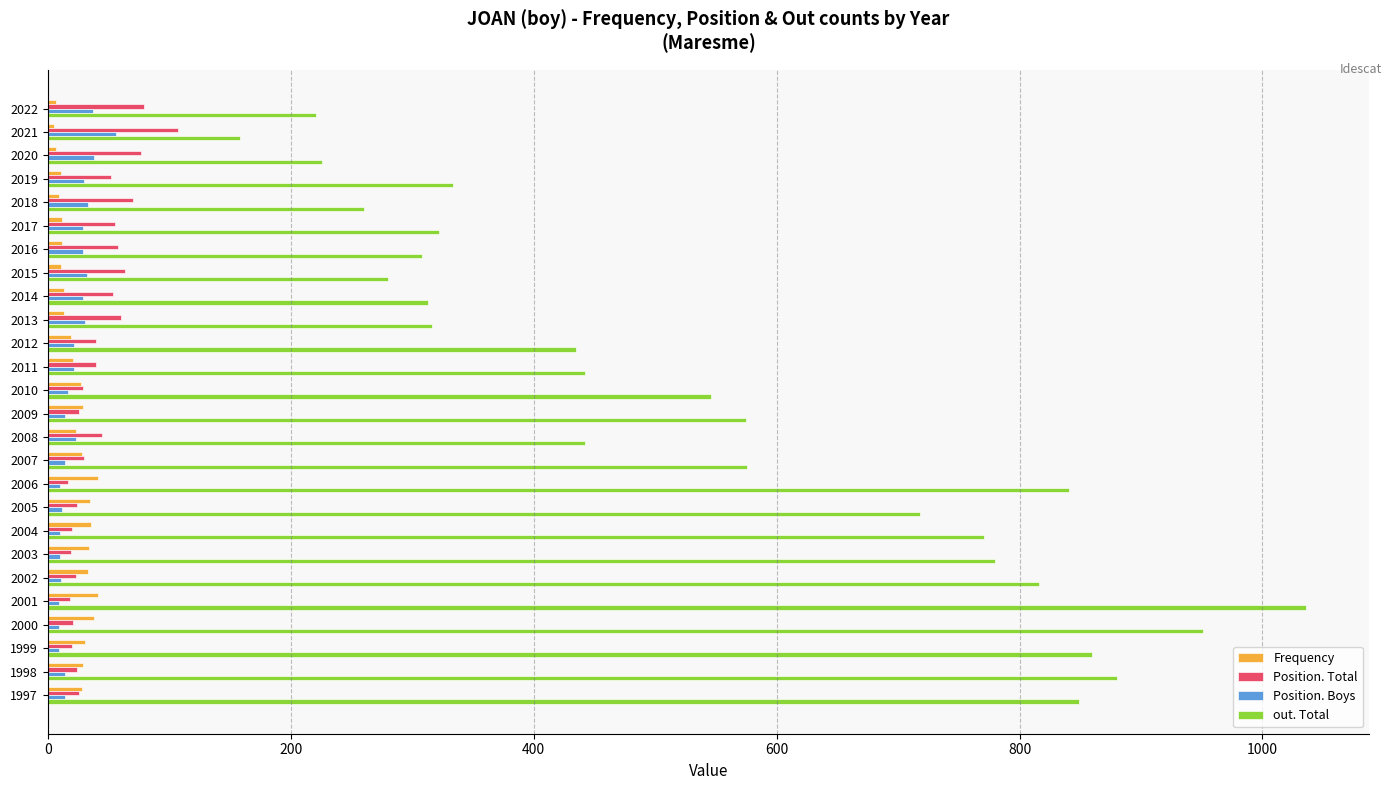

How many categories are shown in the chart?

26